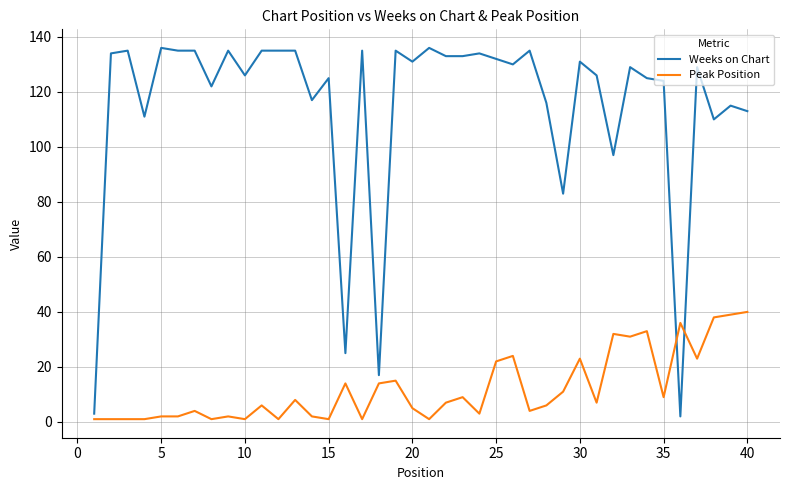

Which series has the largest range (max minus min)?

Weeks on Chart